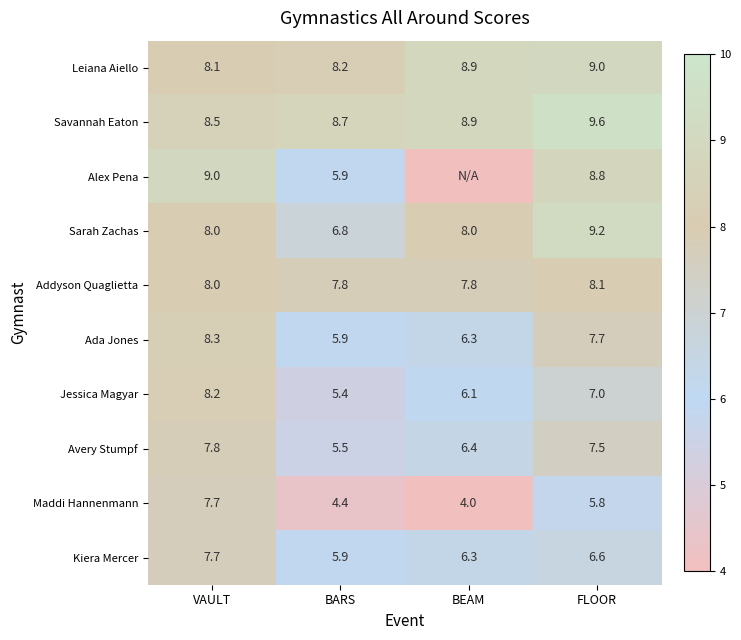

At which label is Jessica Magyar closest to 6?

BEAM